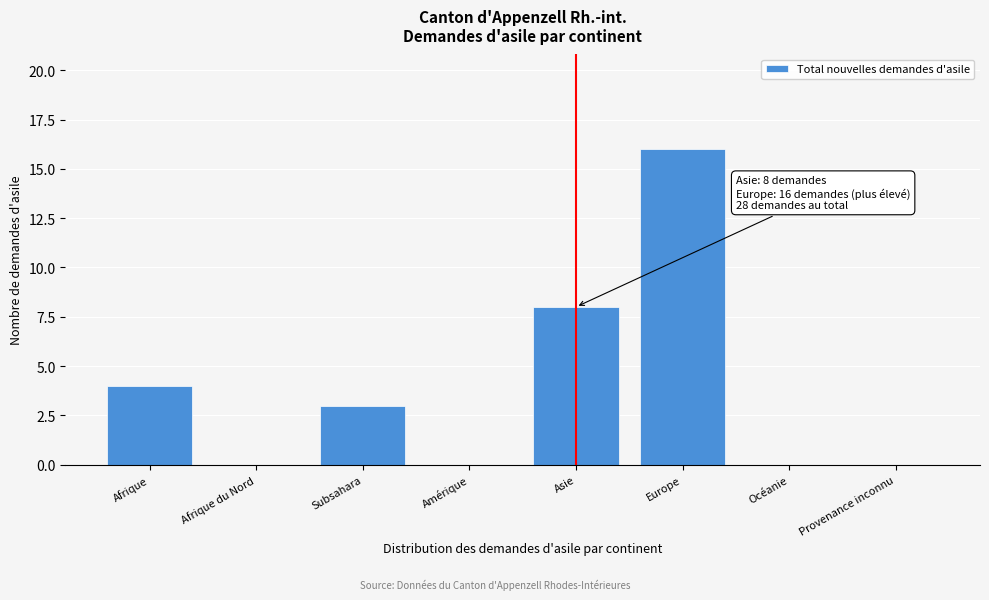

Reading left to right, list all the values displayed in this chart.

Afrique=4	Afrique du Nord=0	Subsahara=3	Amérique=0	Asie=8	Europe=16	Océanie=0	Provenance inconnu=0